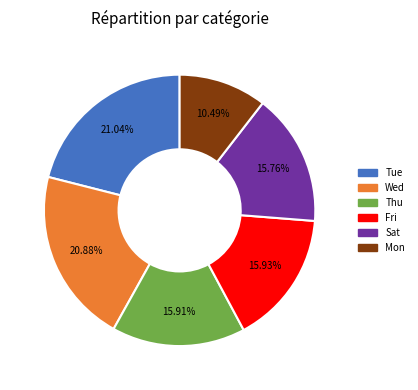

Do Fri and Sat together represent more than half of the pie?

No